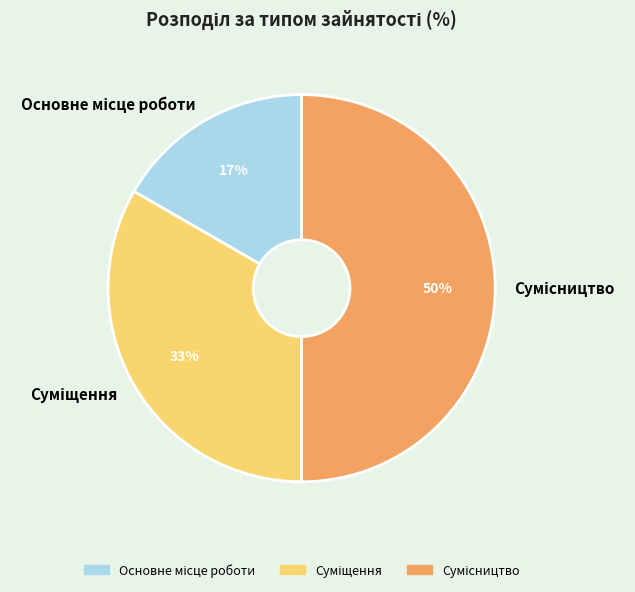

To the nearest percent, what is the average slice percentage?

33%